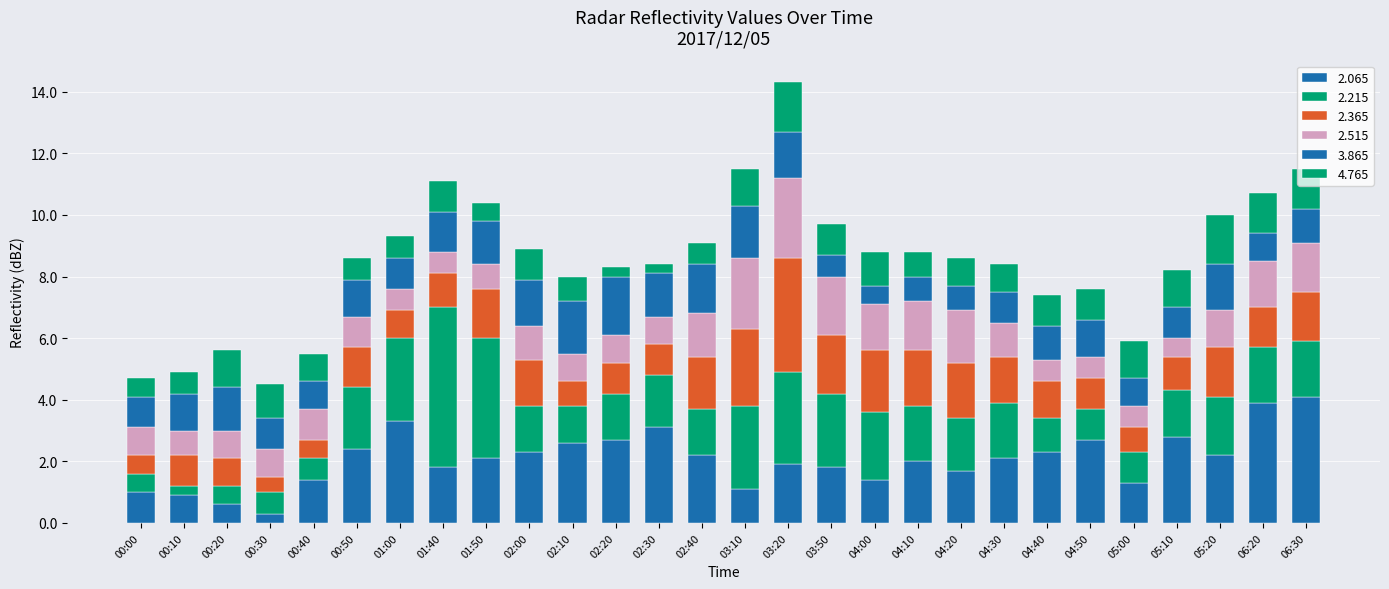

Where does the 2.365 series first go above 1?

00:50